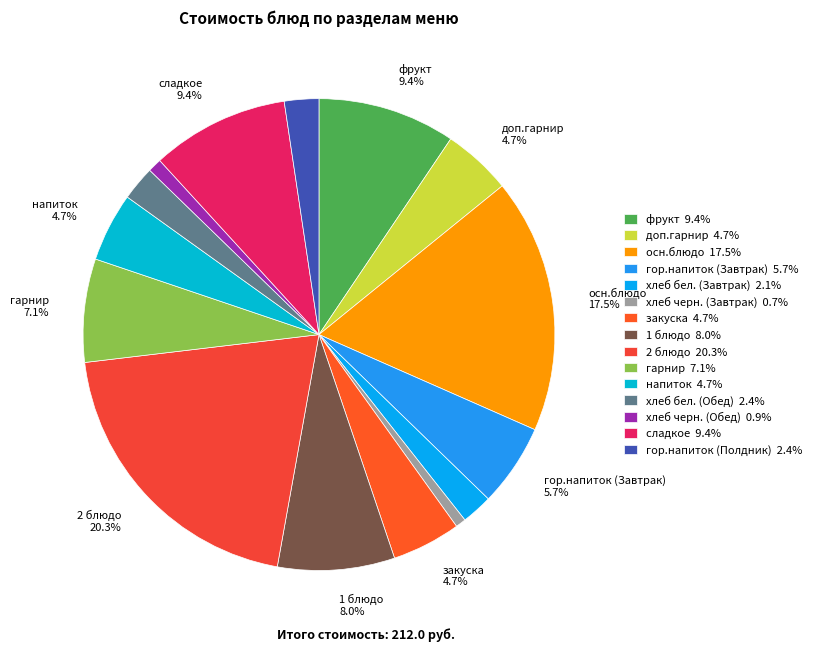

Is there any slice that represents more than half of the pie?

No